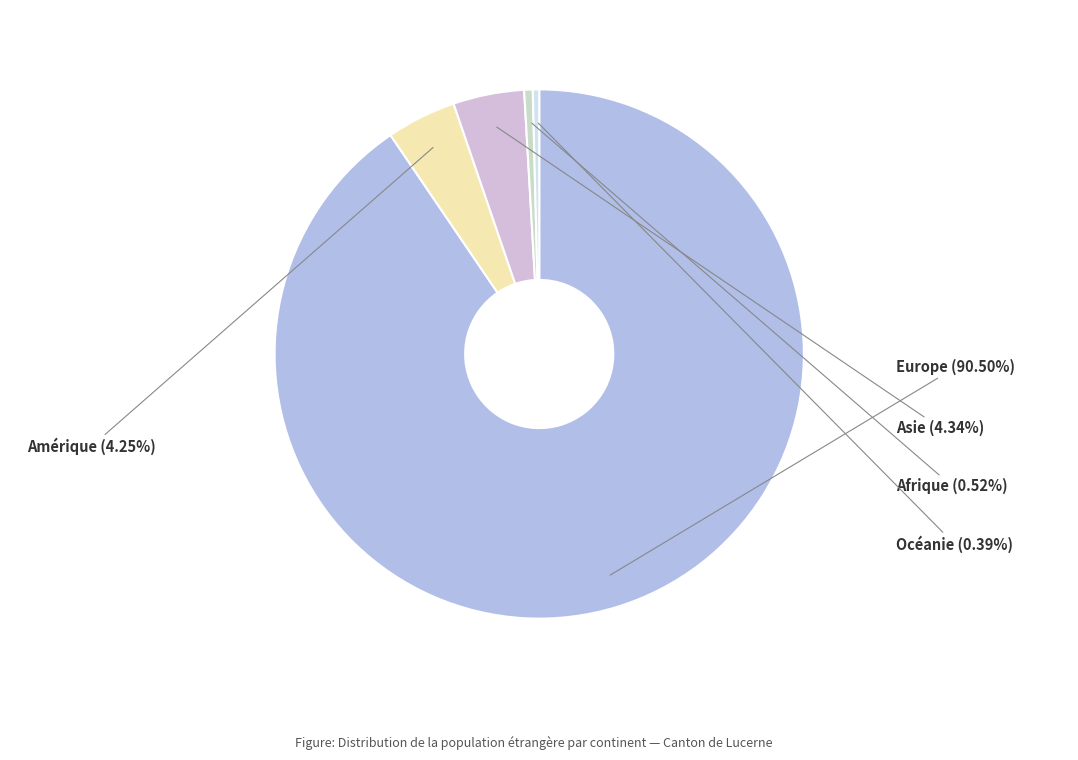

How many segments does this pie chart have?

5